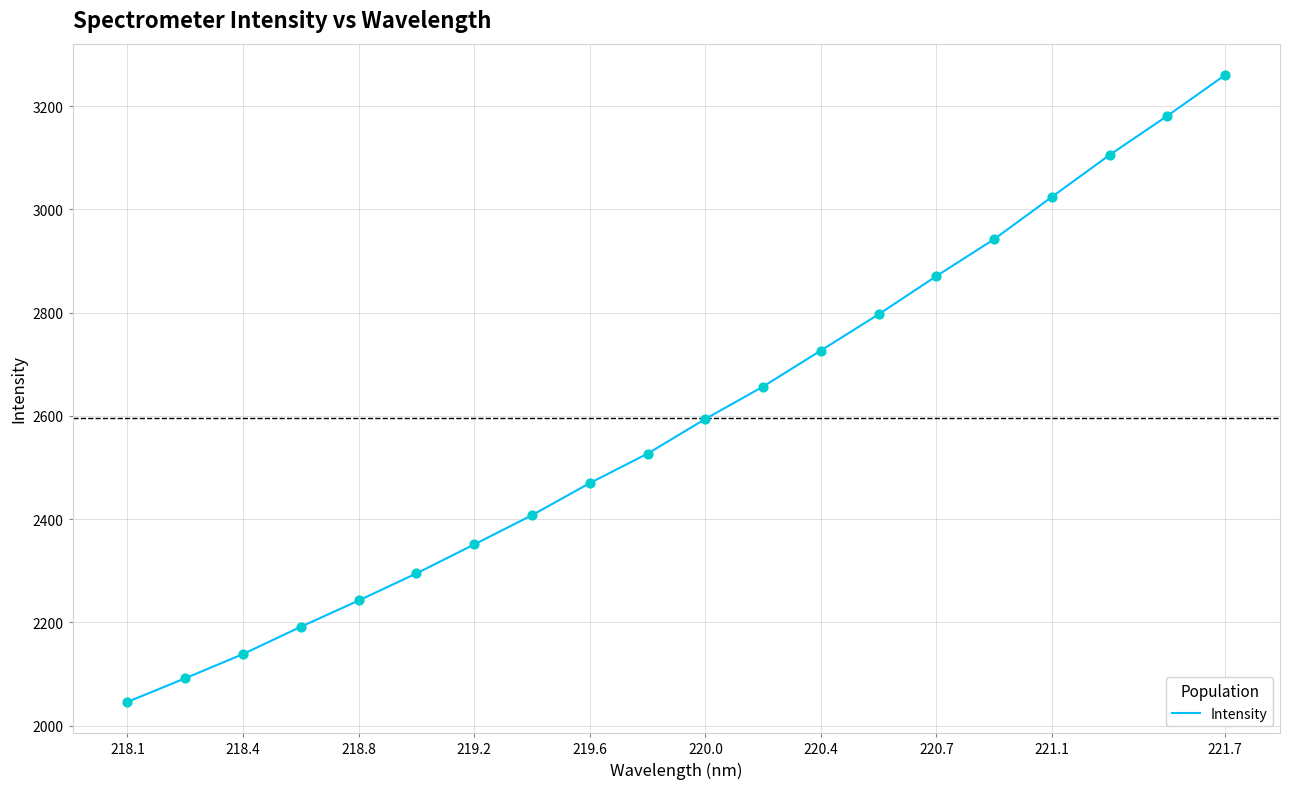

What is the maximum value shown in the chart?

3260.1